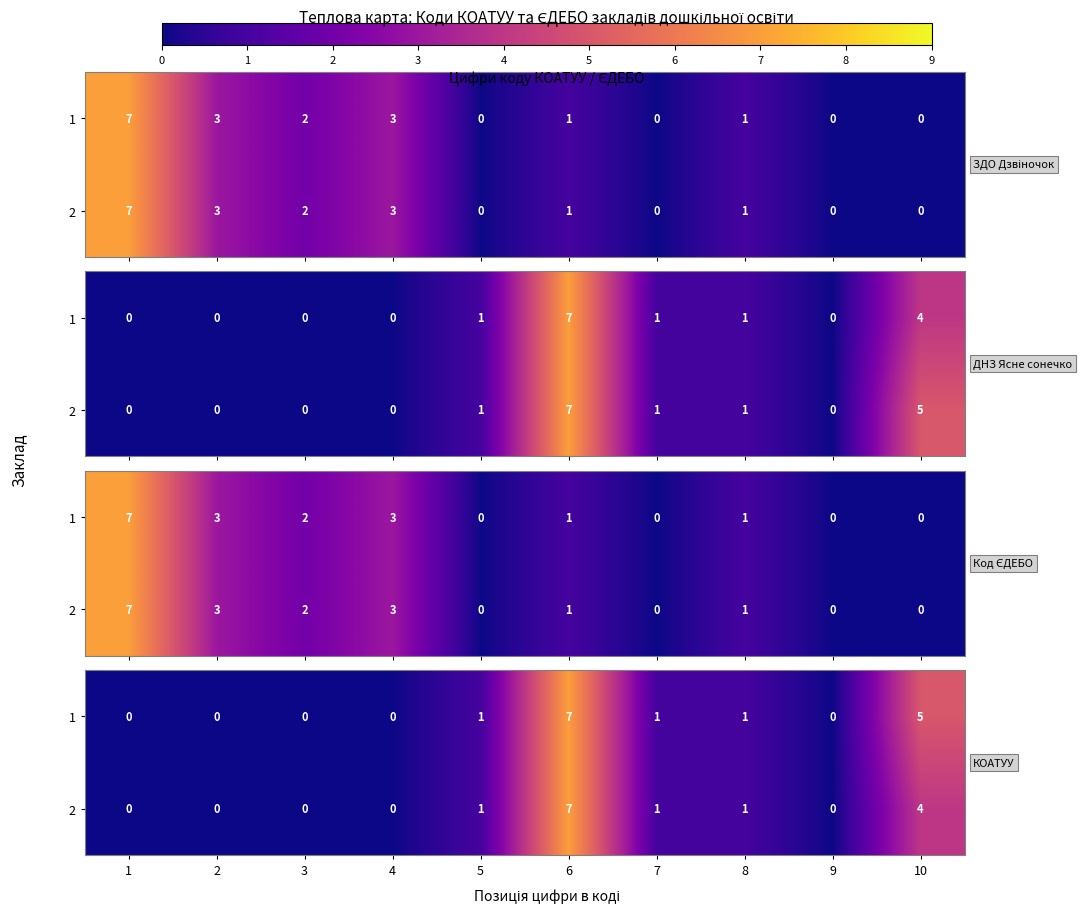

The 1 series shows -3 at 4. True or false?

False